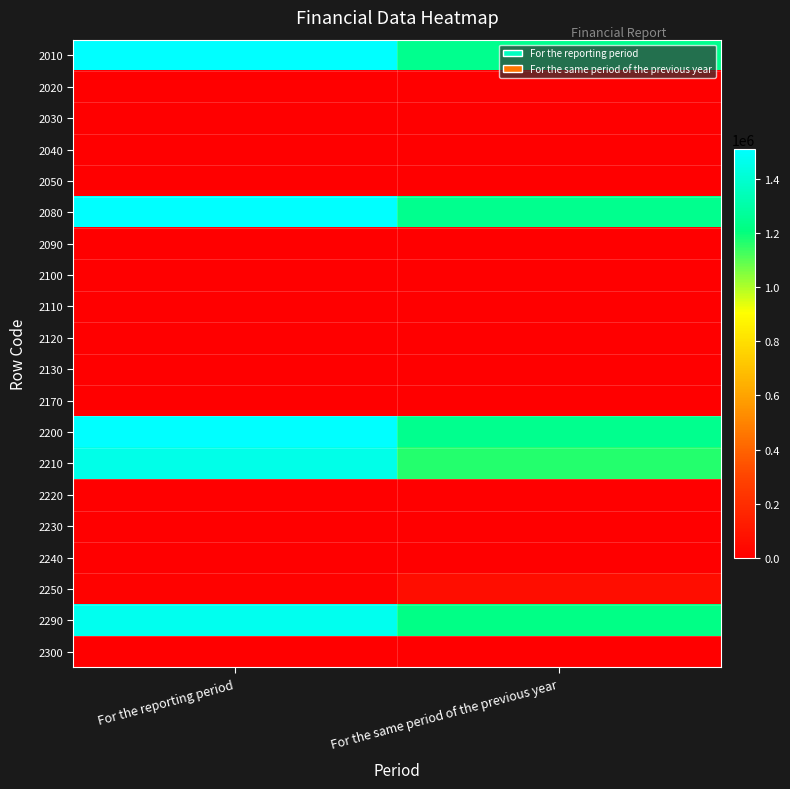

Which has a higher value, For the same period of the previous year or For the reporting period?

For the reporting period